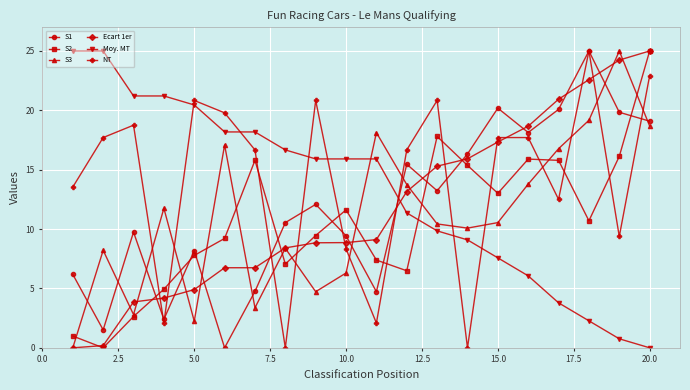

Which series ends up on top after the final intersection of NT and S2?

S2